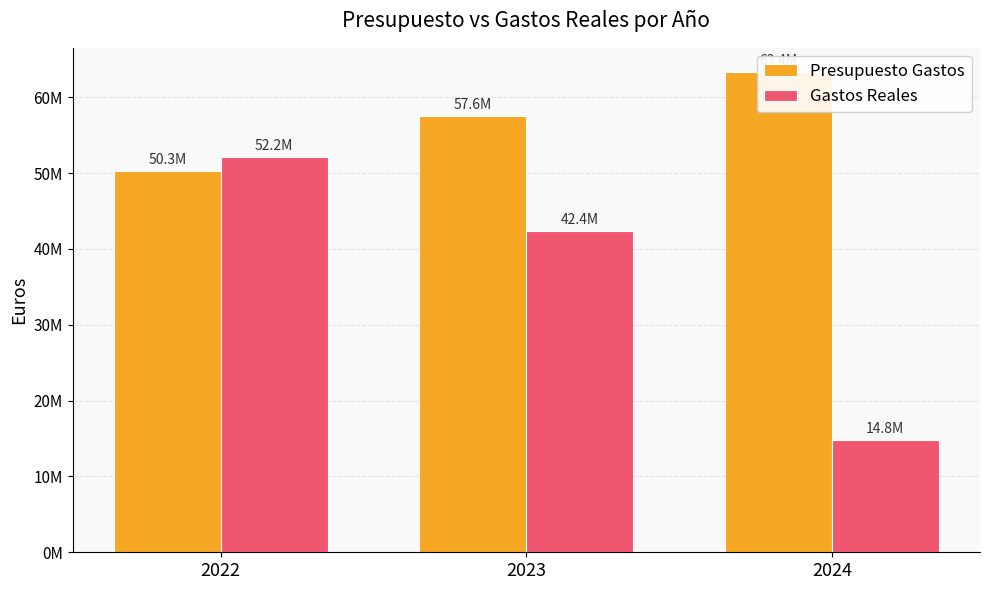

How many bars are there in total?

6